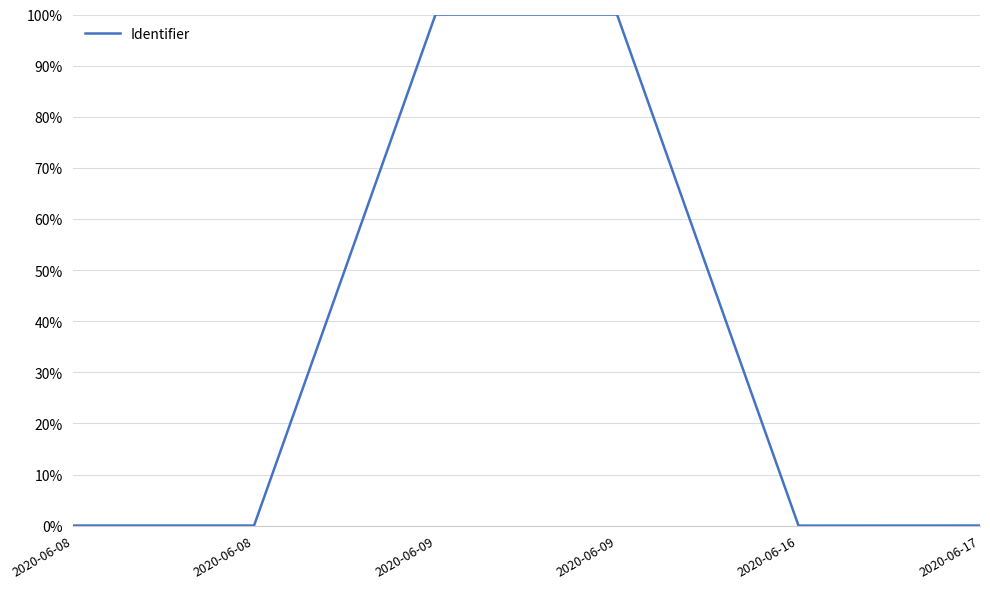

Does the chart display data point markers on the line(s)?

No